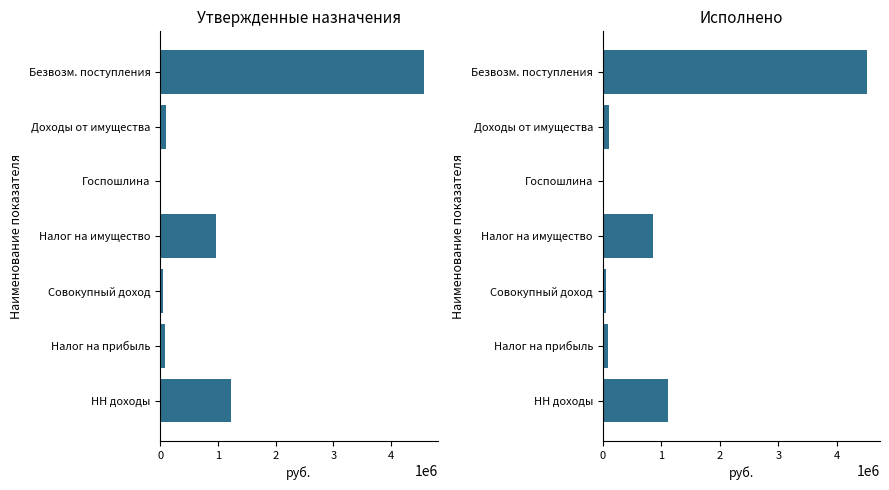

Which series has the largest total across all categories?

Утвержденные бюджетные назначения